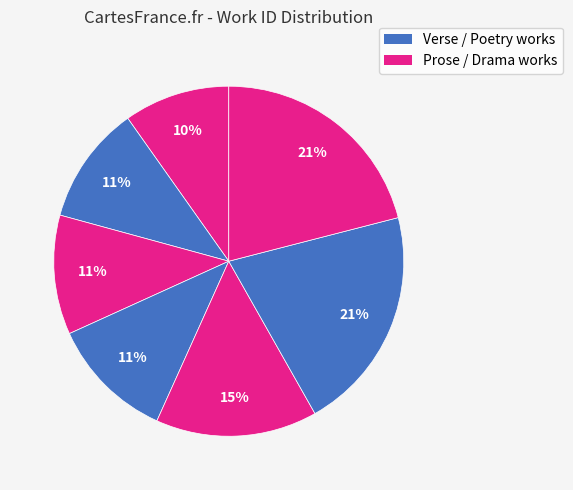

Is there a majority slice in this chart?

No